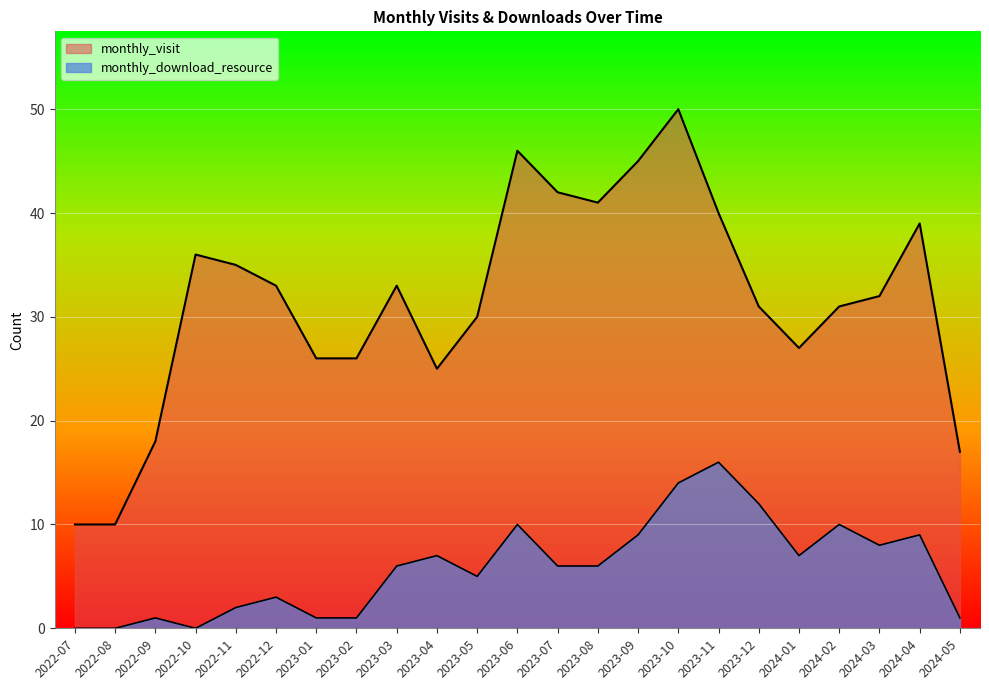

The monthly_download_resource series shows 21 at 2023-12. True or false?

False